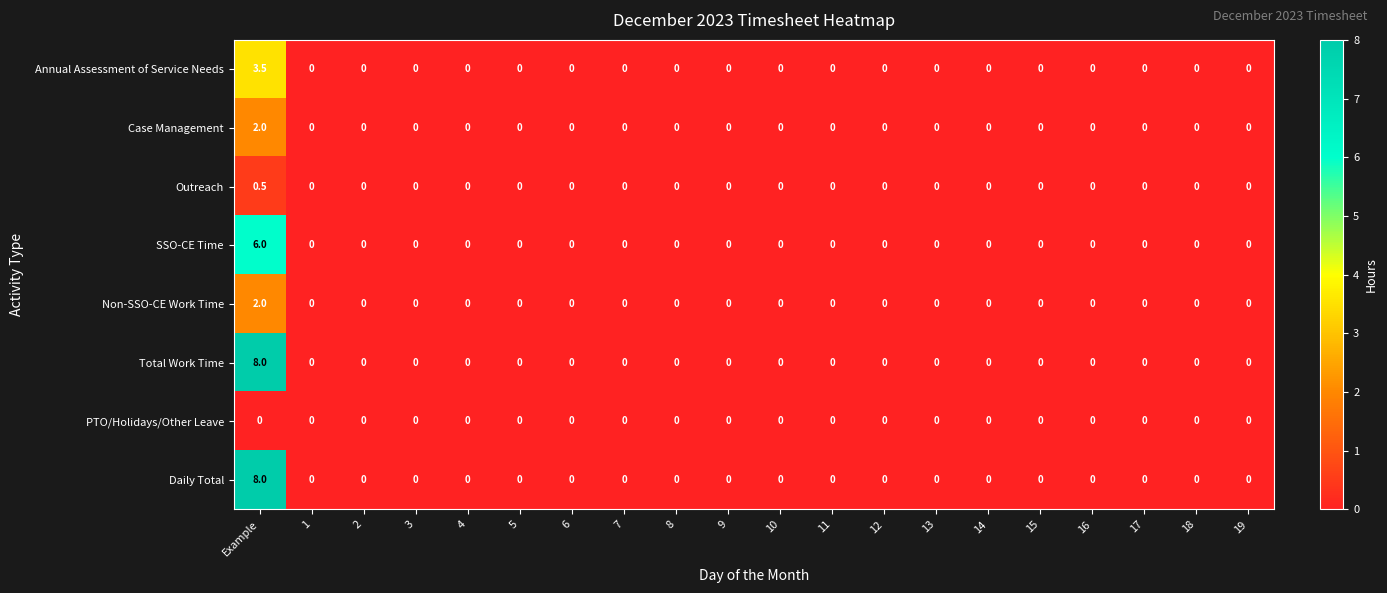

How many Daily Total values are between 0 and 1?

19